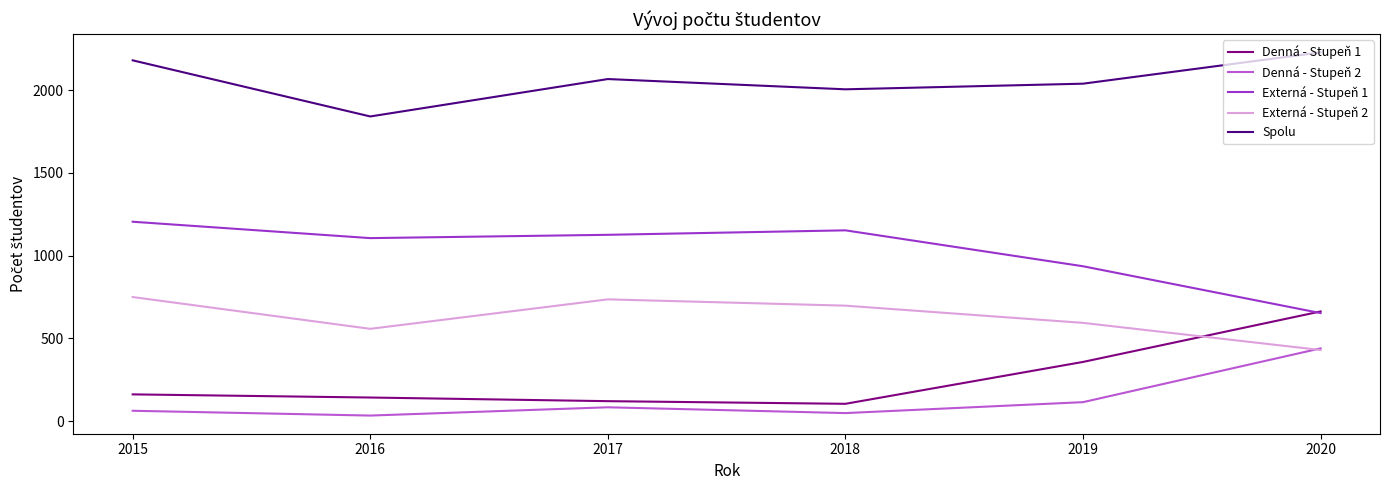

What is the average value of the Denná - Stupeň 2 series?

131